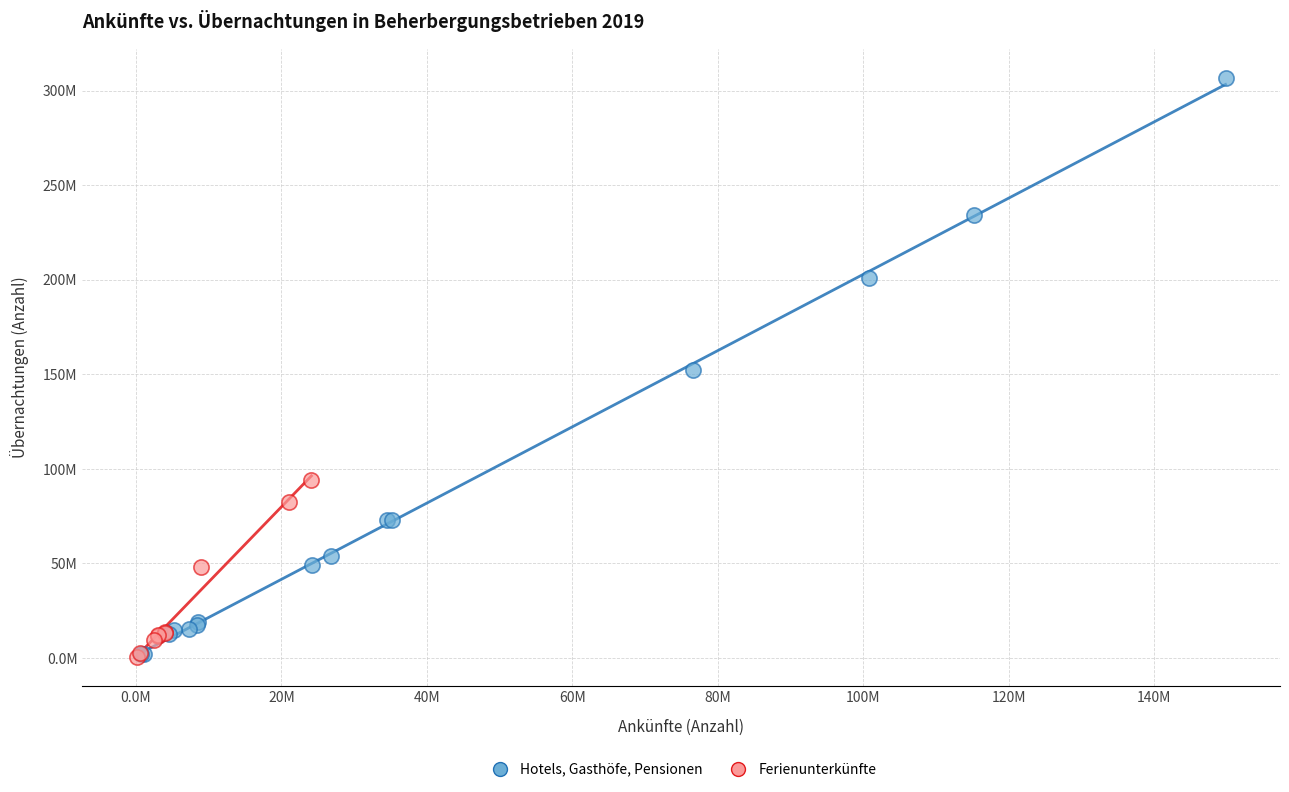

What are all the series names shown in the legend?

Hotels, Gasthöfe, Pensionen, Ferienunterkünfte